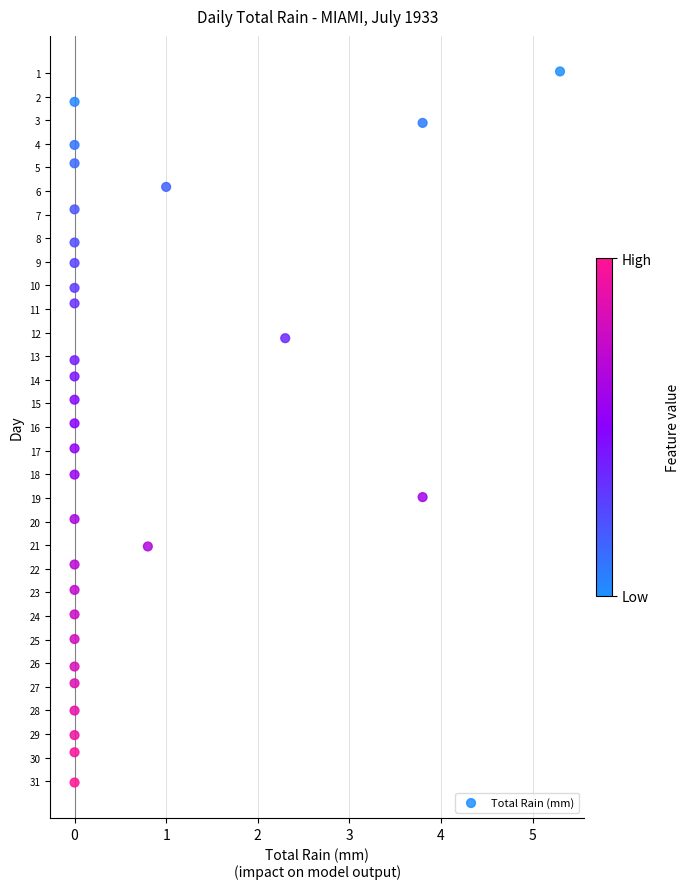

What is the range of Y values (max minus min)?

30.1